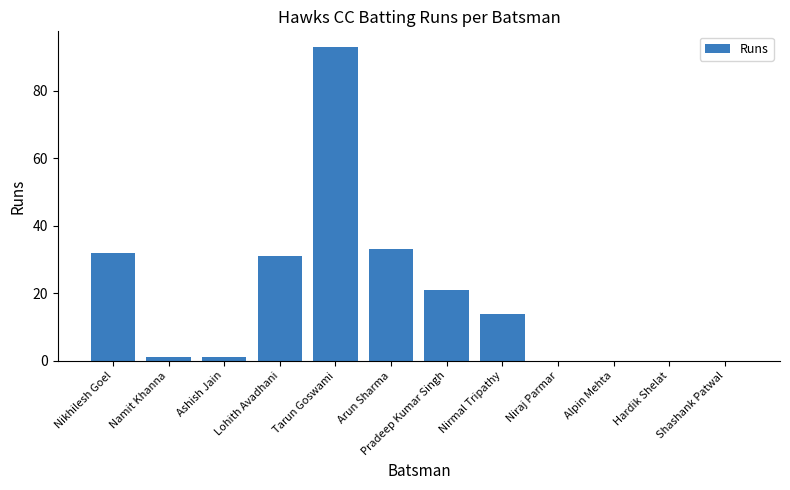

What is the sum of the values at Shashank Patwal and Lohith Avadhani?

31